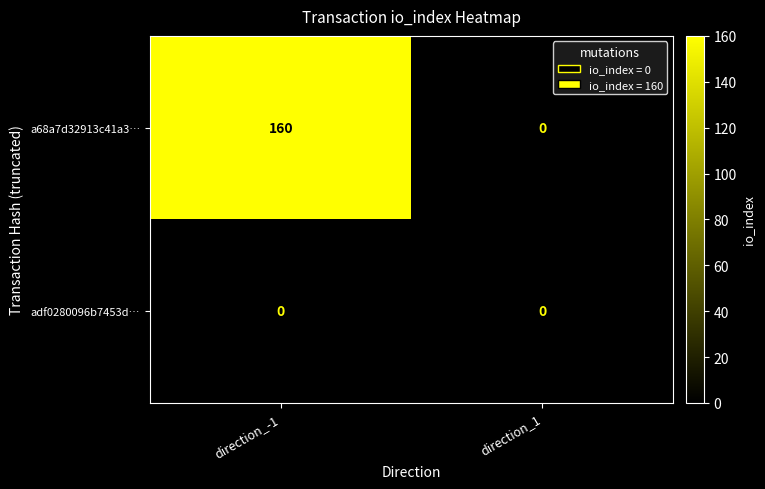

Which category has the lowest value in the a68a7d32913c41a3… series?

direction_1